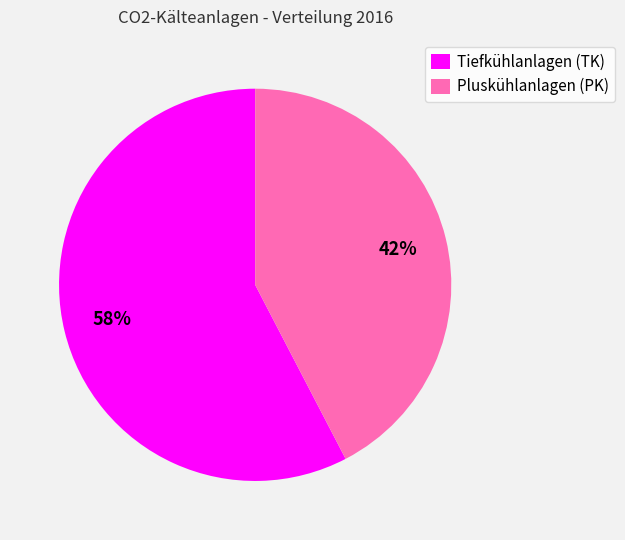

Which slice is the largest?

Tiefkühlanlagen (TK)